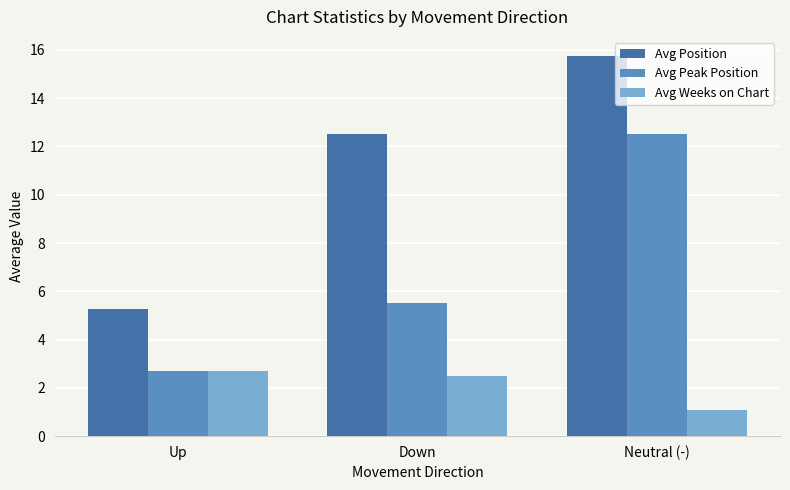

What is the value of the Avg Position bar at the 3rd from the left?

15.8